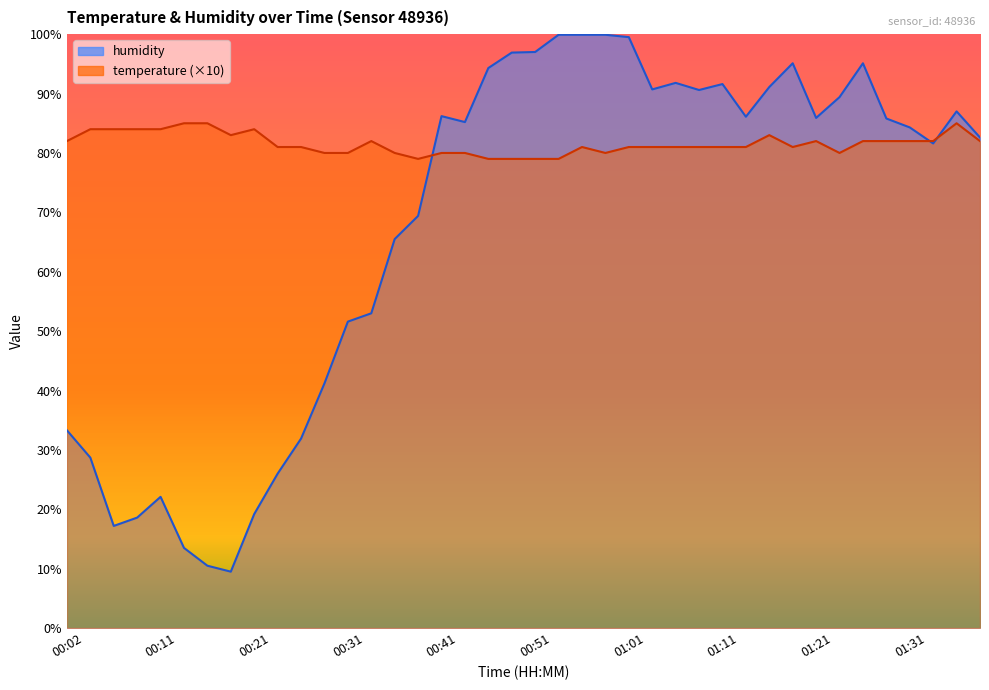

Which series has the widest spread of values?

humidity